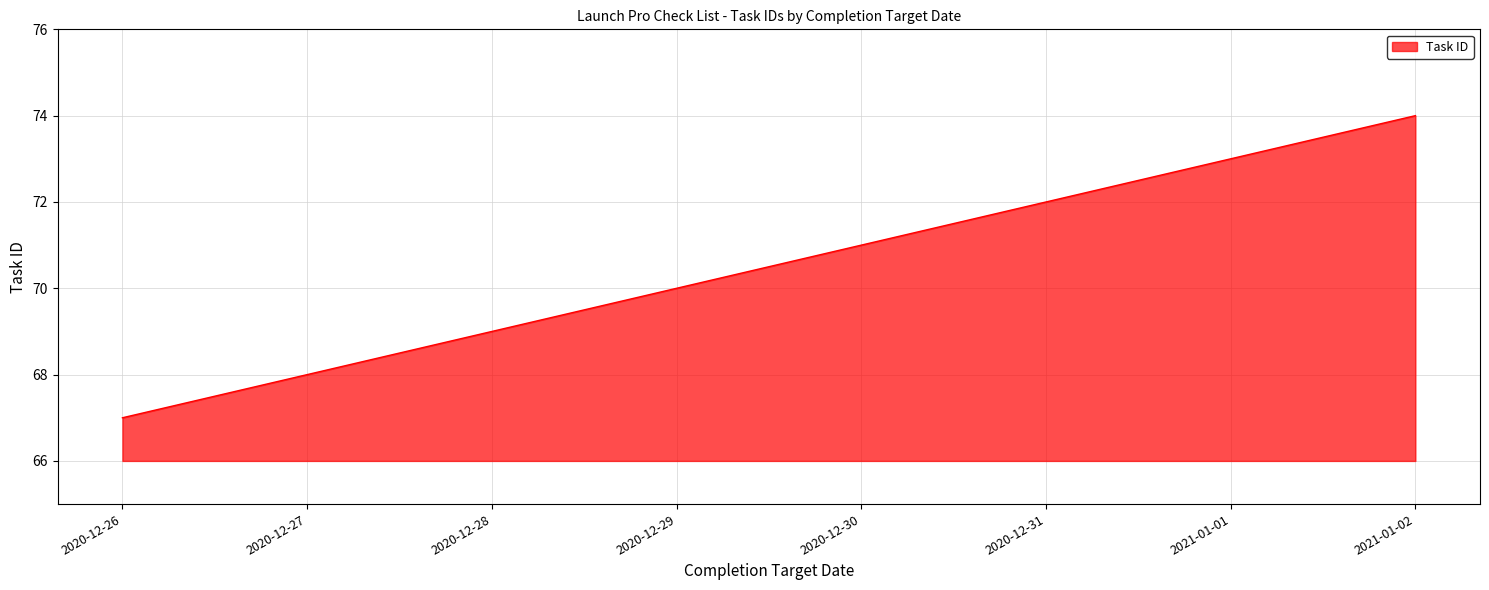

Reading left to right, extract all data points from this chart.

2020-12-26=67	2020-12-27=68	2020-12-28=69	2020-12-29=70	2020-12-30=71	2020-12-31=72	2021-01-01=73	2021-01-02=74